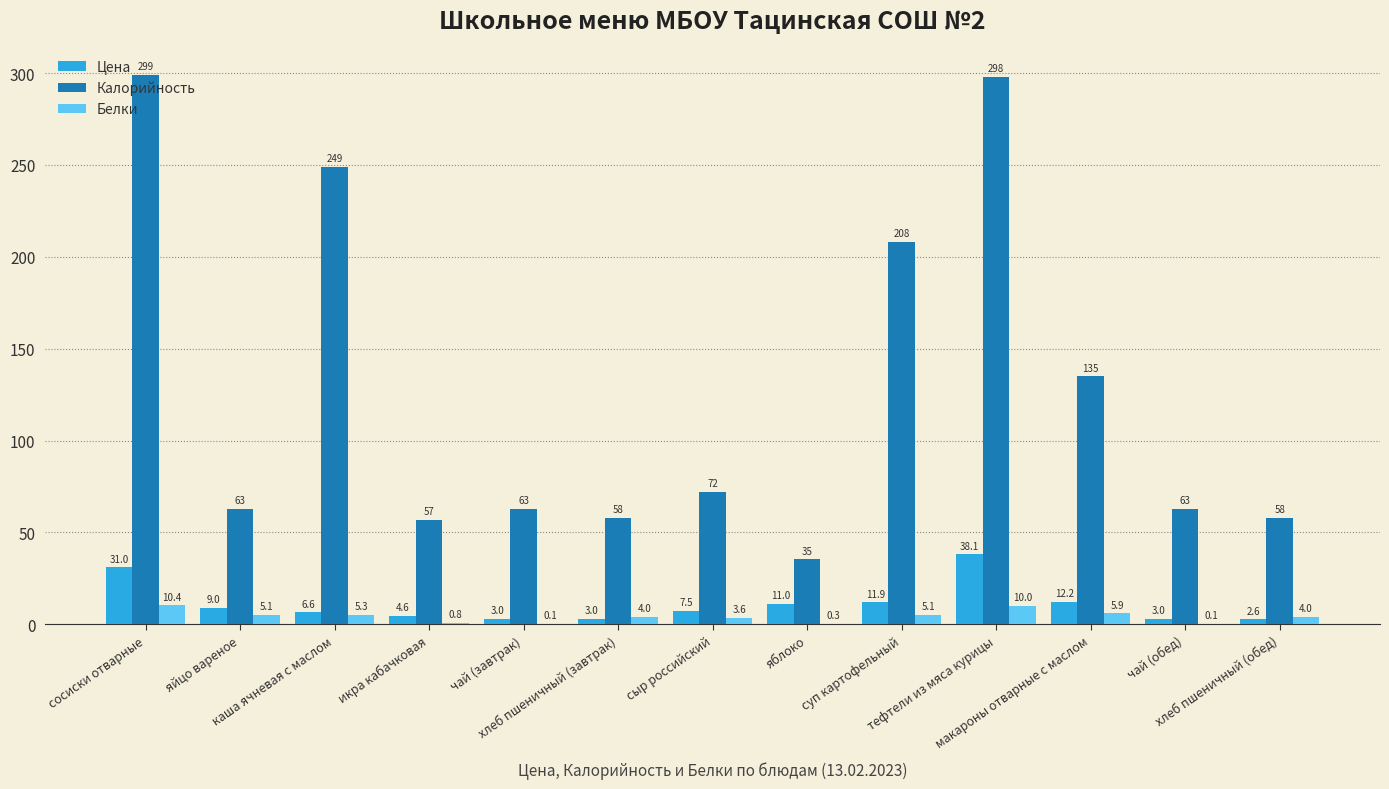

Does the chart contain stacked bars?

No